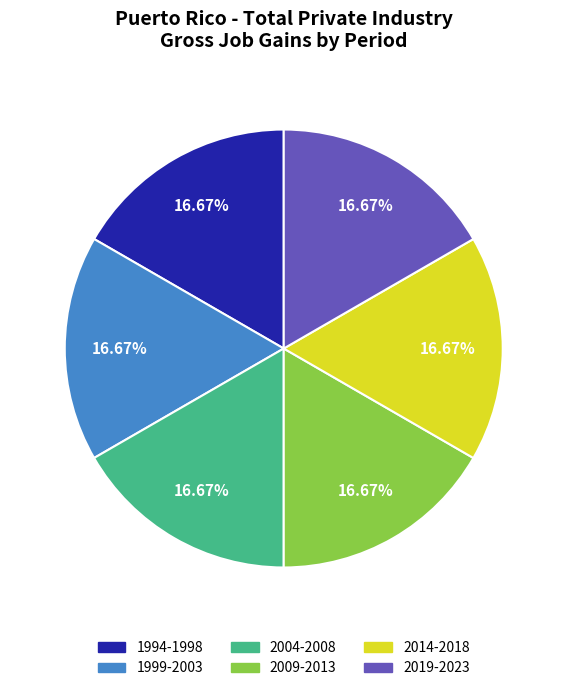

Is there a majority slice in this chart?

No